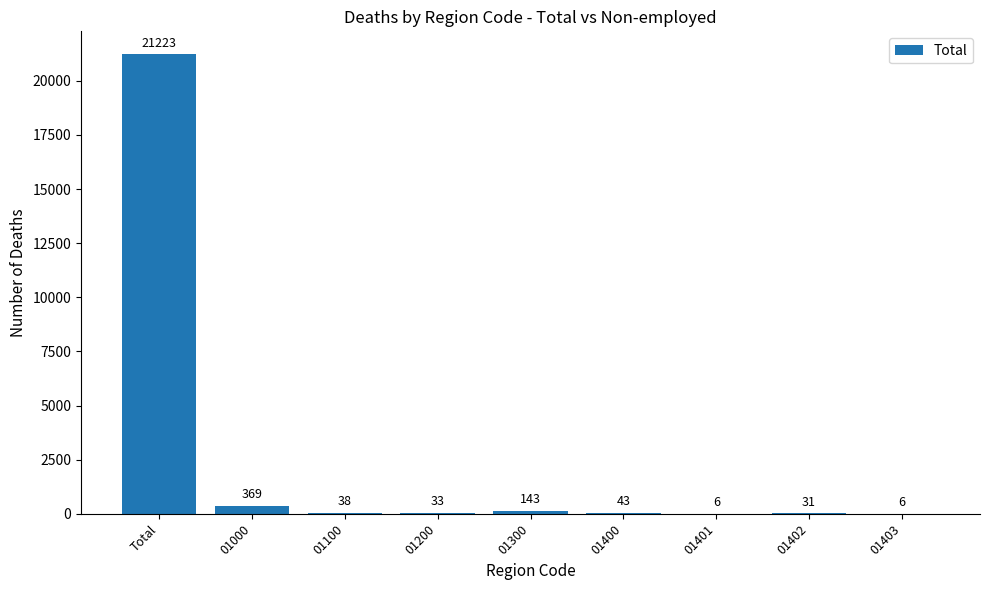

What is the difference between the values at 01403 and Total?

21217